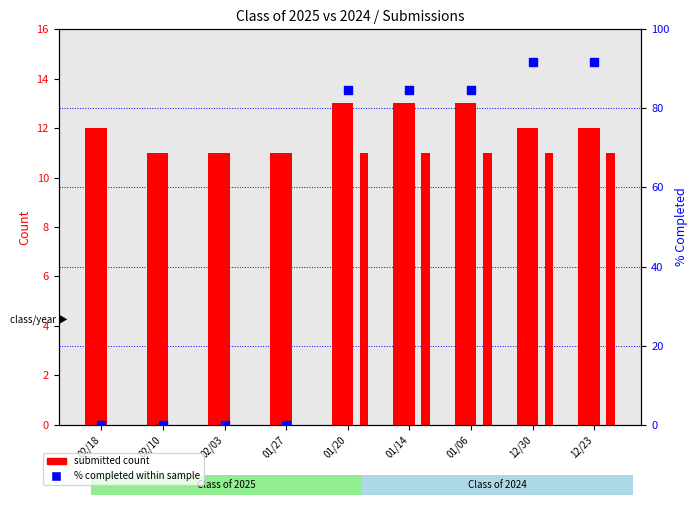

Which series has the widest spread of Y values?

% Completed